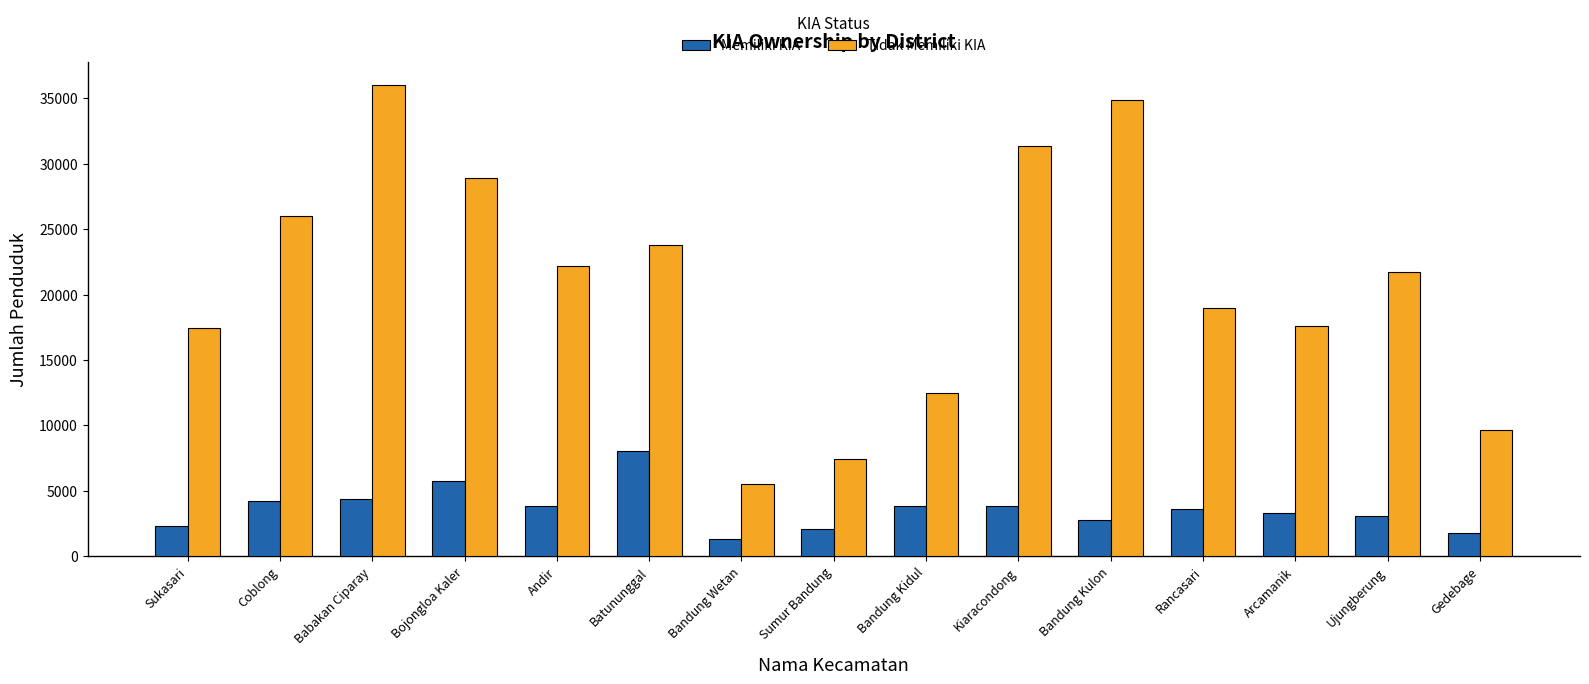

What is the sum of all Tidak Memiliki KIA values?

313951